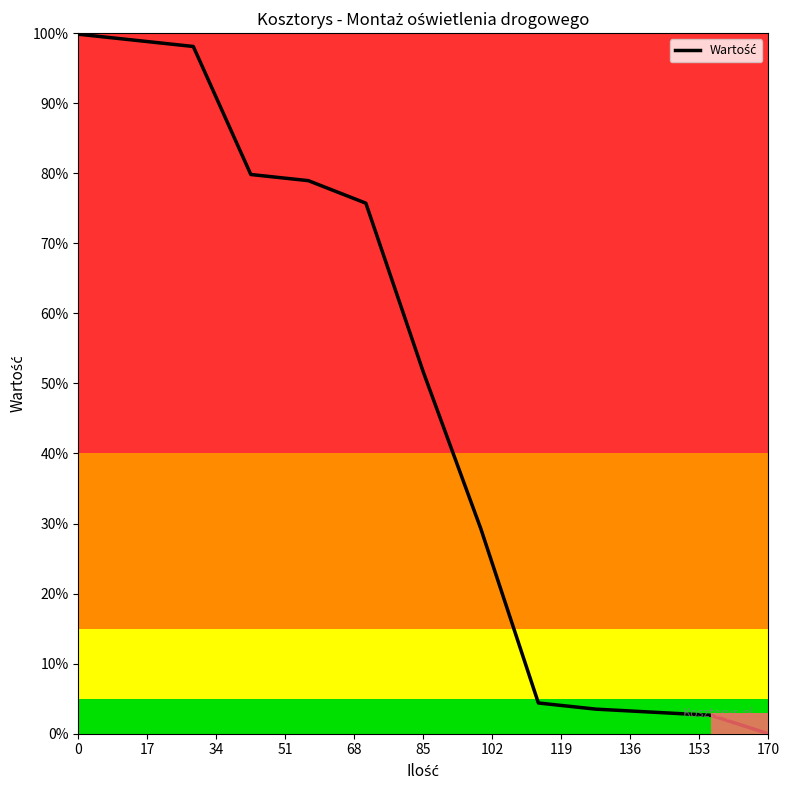

What is the greatest value displayed?

99.9